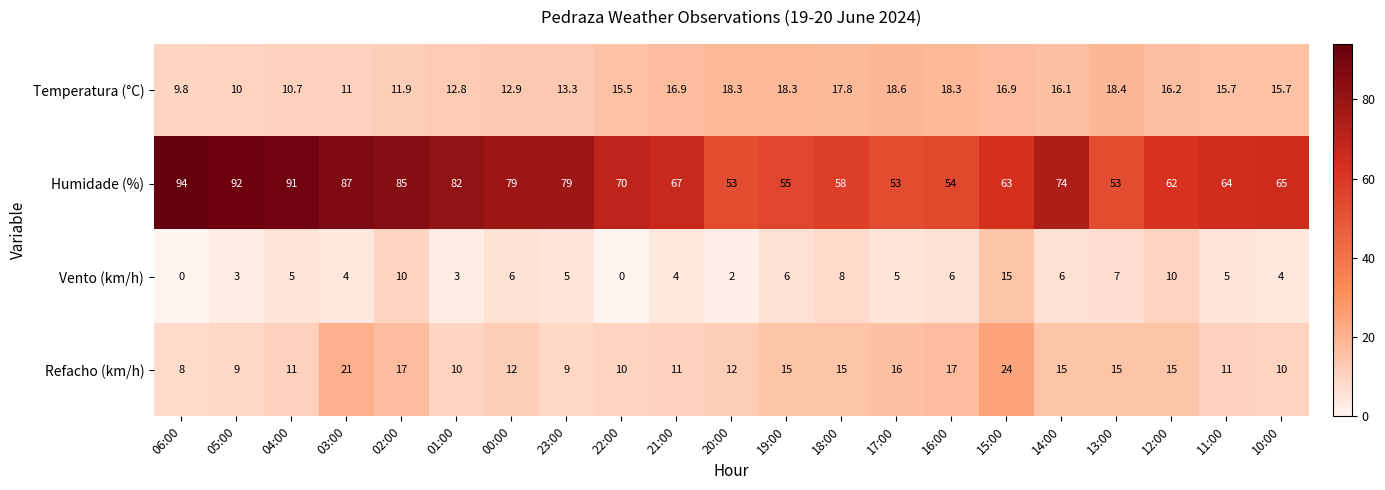

Which series has the largest total across all categories?

Humidade (%)